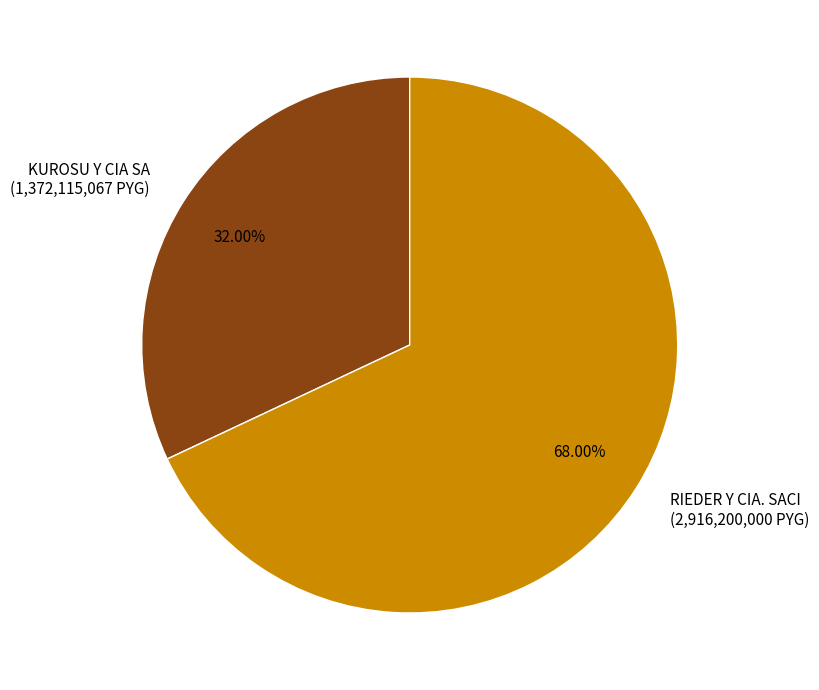

To the nearest percent, what is the difference between the RIEDER Y CIA. SACI and KUROSU Y CIA SA slice percentages?

36%